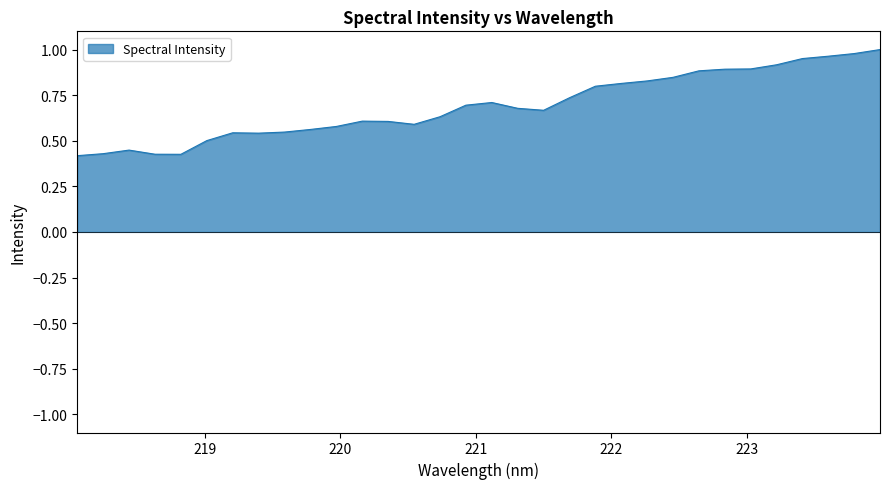

List the labels in order of value, largest first.

223.9802, 223.7895, 223.5987, 223.408, 223.2172, 223.0264, 222.8355, 222.6447, 222.4538, 222.263, 222.0721, 221.8812, 221.6902, 221.1174, 220.9264, 221.3083, 221.4993, 220.7354, 220.1623, 220.3533, 220.5444, 219.9712, 219.7801, 219.589, 219.2067, 219.3979, 219.0156, 218.442, 218.2508, 218.6332, 218.8244, 218.0596